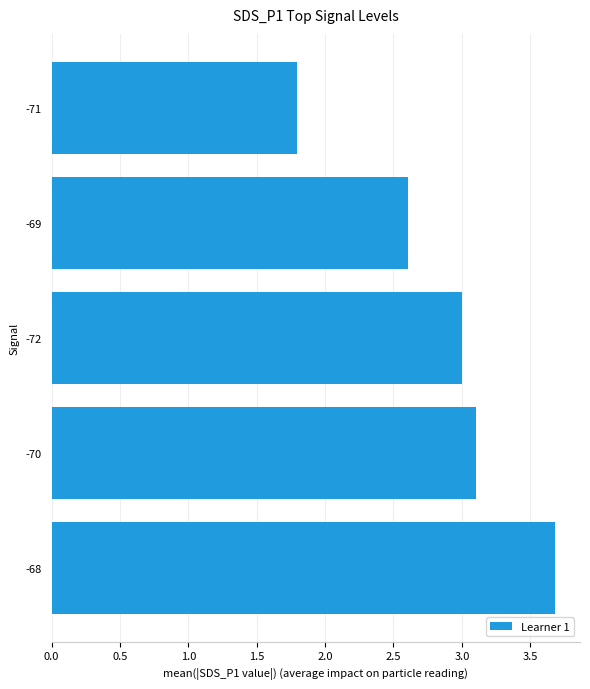

List the labels in order of value, largest first.

-68, -70, -72, -69, -71